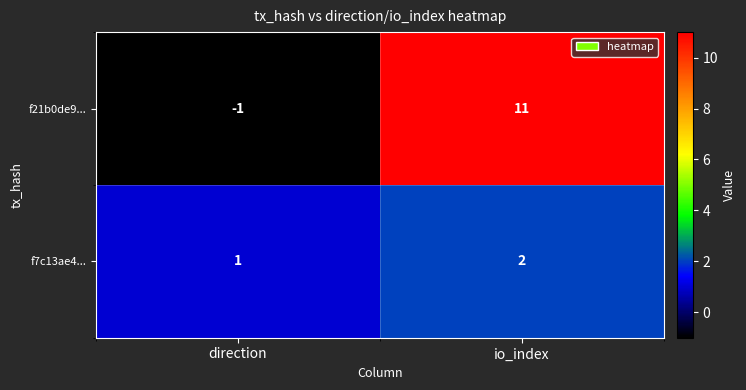

Count the number of categories in the chart.

2